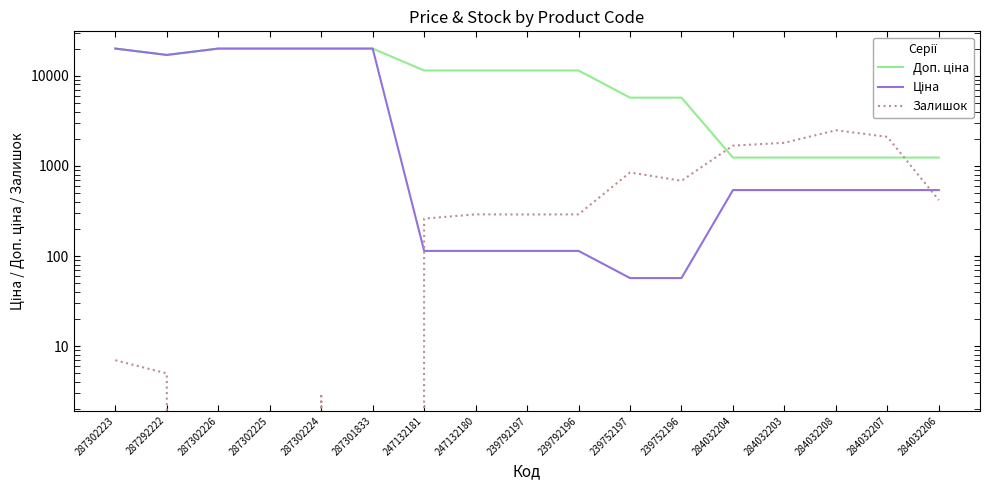

What is the difference between the maximum and minimum values in the Ціна series?

19907.1